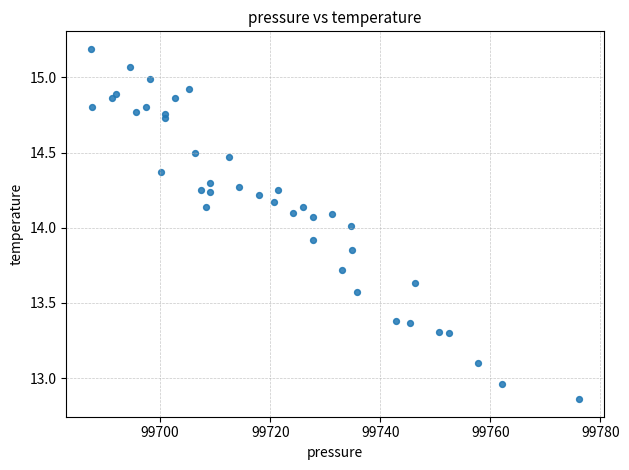

What is the range of X values (max minus min)?

88.7